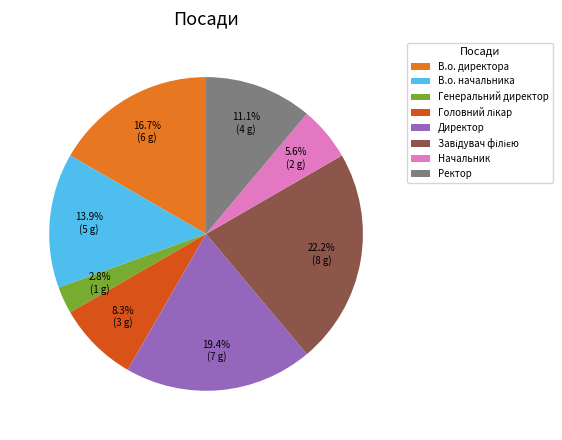

To the nearest percent, what is the average slice percentage?

12%